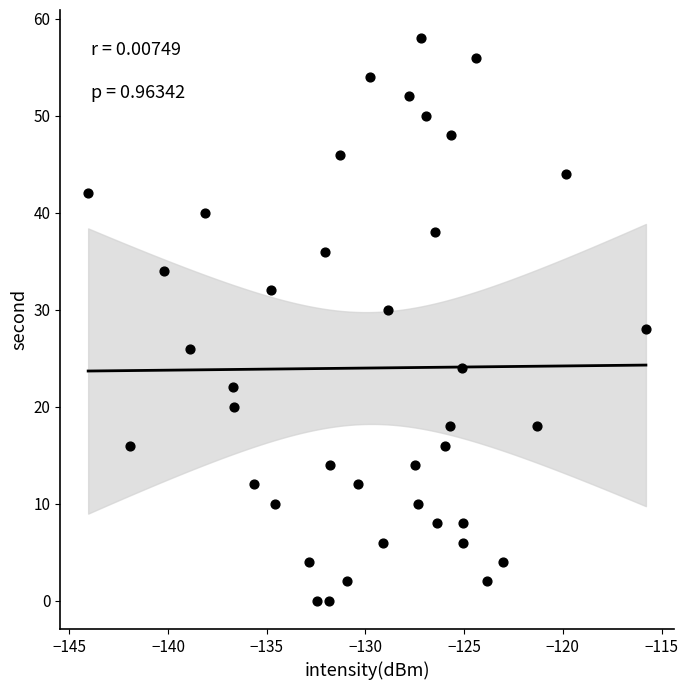

What is the range of Y values (max minus min)?

58